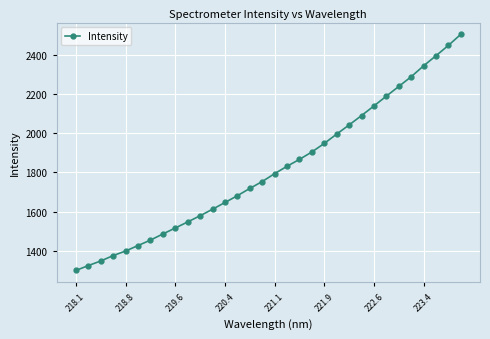

True or false: the data has more than 2 interior local peaks.

False